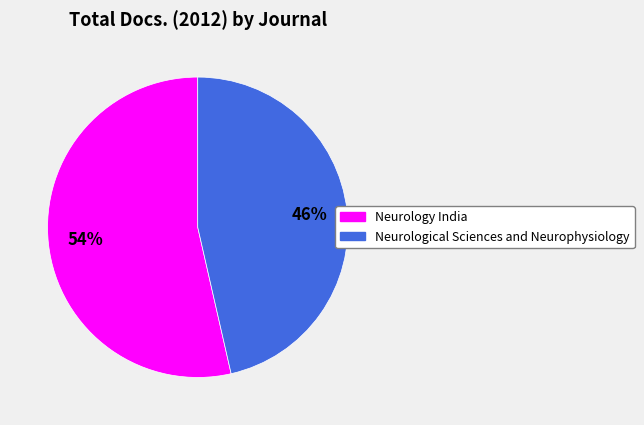

Do Neurology India and Neurological Sciences and Neurophysiology together represent more than half of the pie?

Yes